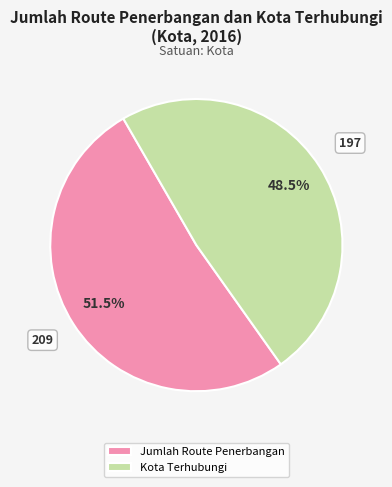

What is the smallest slice in the pie chart?

Kota Terhubungi